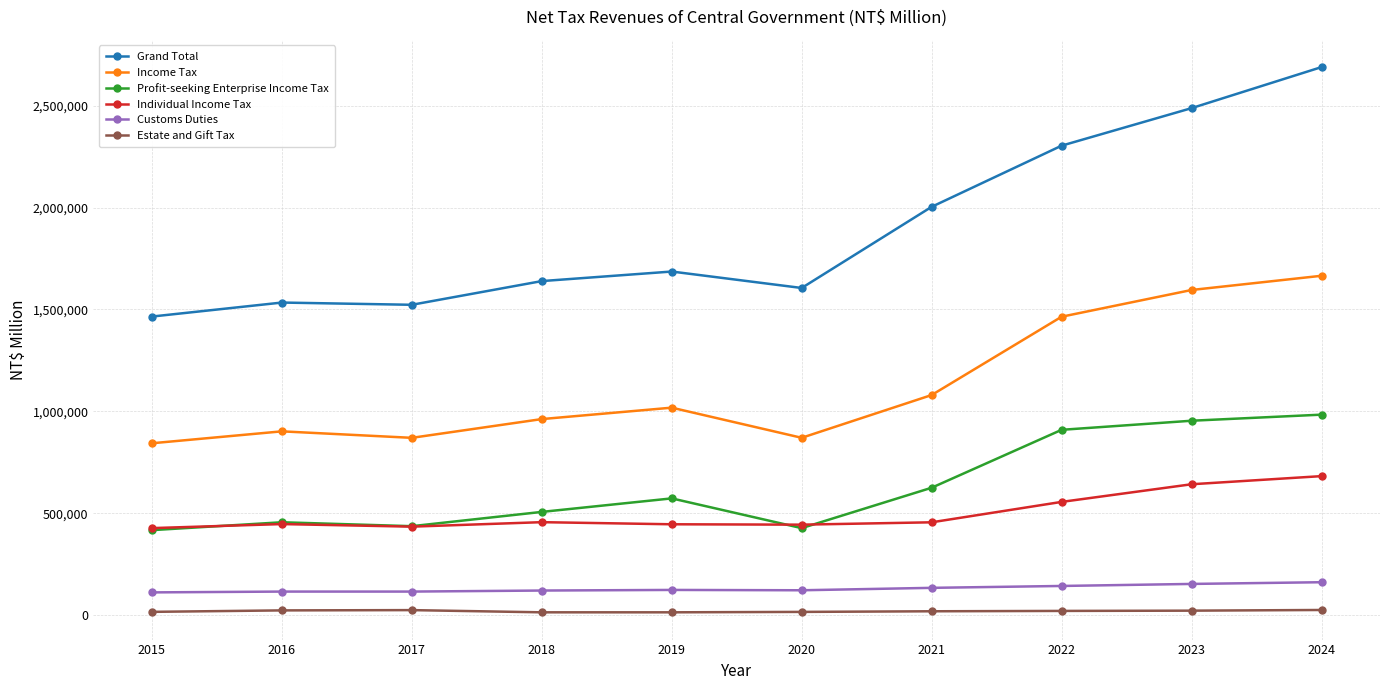

What is the total value across all series at 2021?

4314935